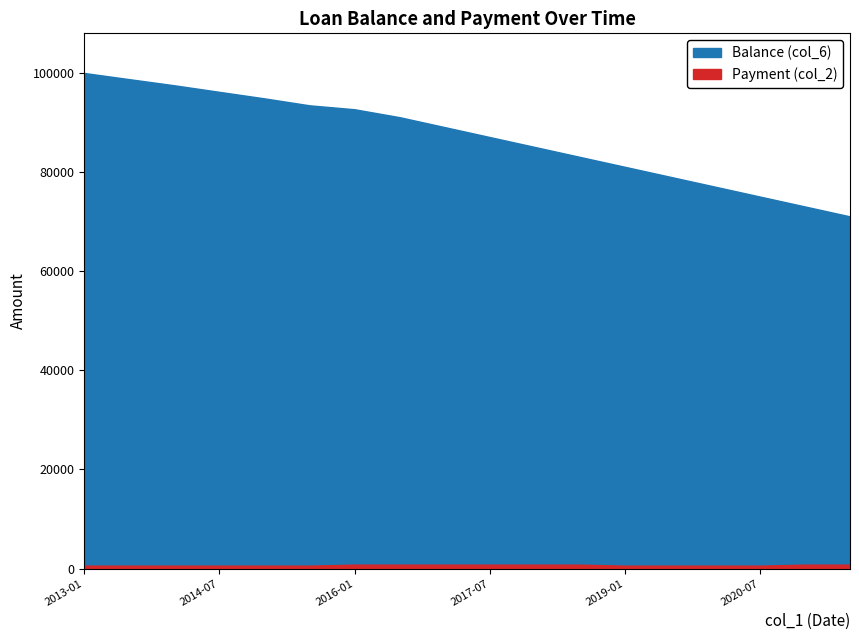

Rank the series by their maximum value, from highest to lowest.

Balance (col_6), Payment (col_2)